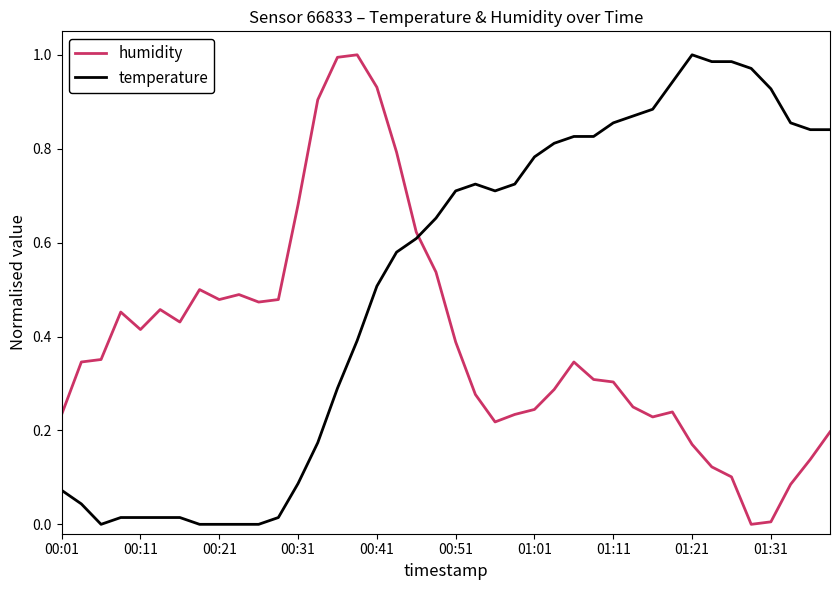

True or false: humidity and temperature intersect in this chart.

True